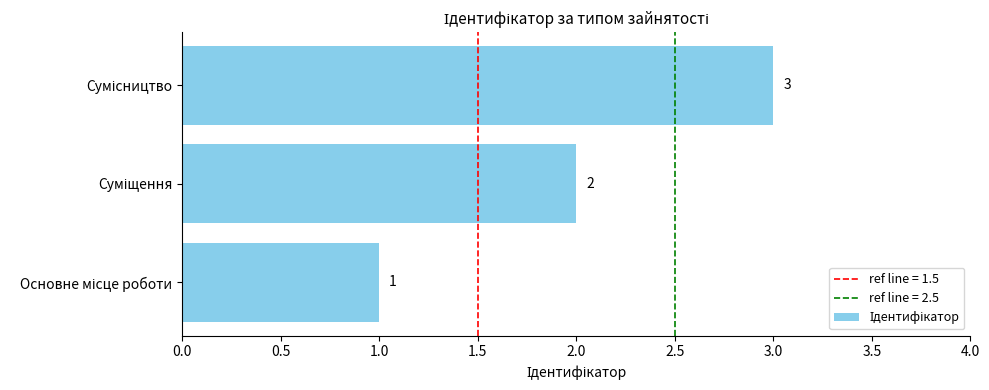

What is the minimum value shown in the chart?

1